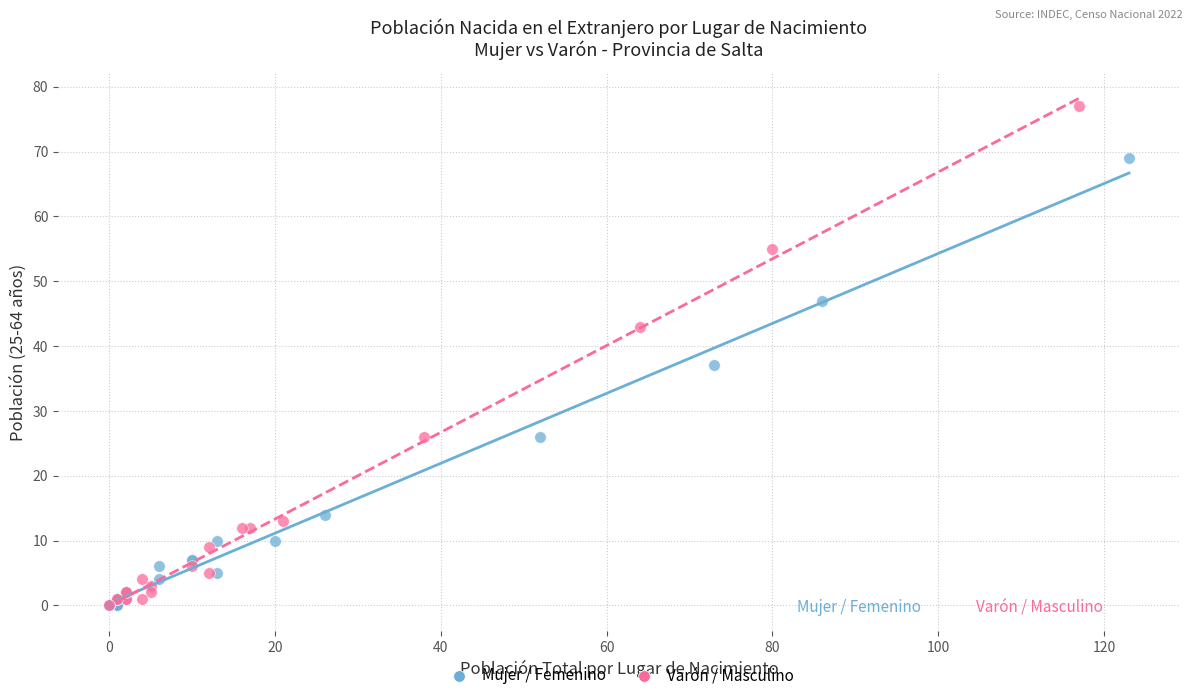

Which series has the largest Y range (max minus min)?

Varón / Masculino